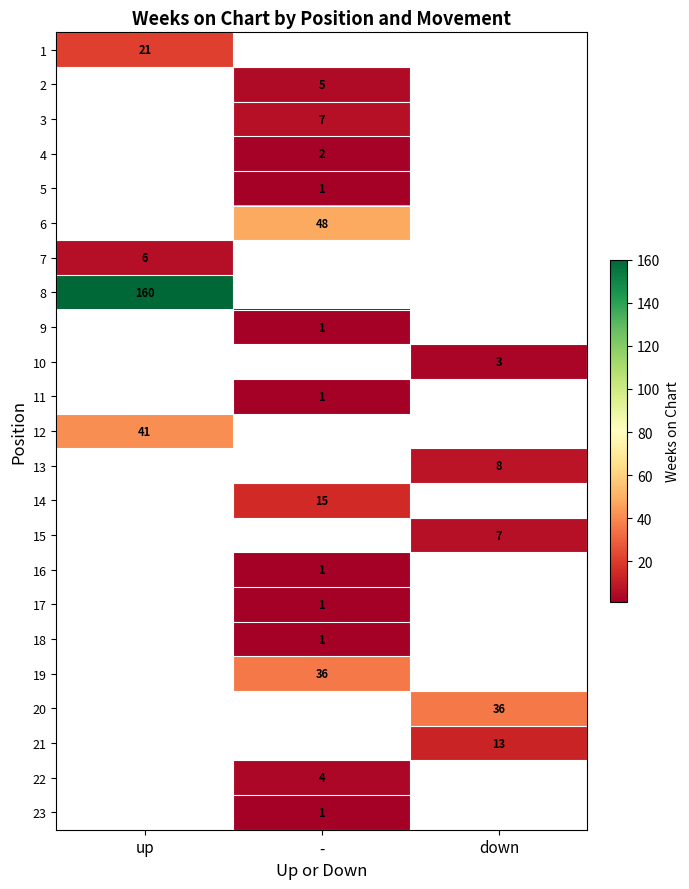

Is the value of 9 at - greater than the value of 22 at -?

No